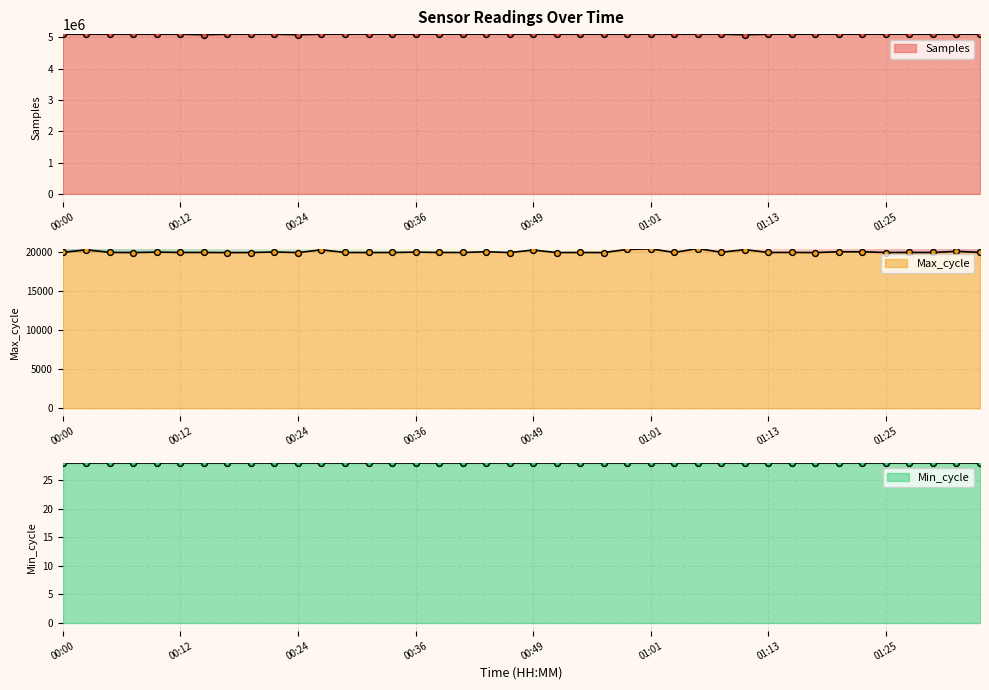

What is the total value across all series at 01:23?

5115872